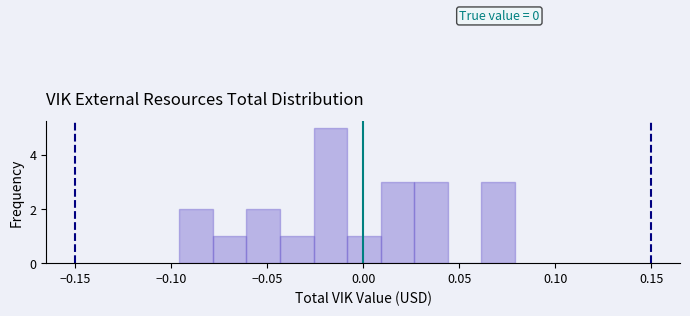

Read against the x-axis, roughly where is the centre of the tallest bar?

-0.015